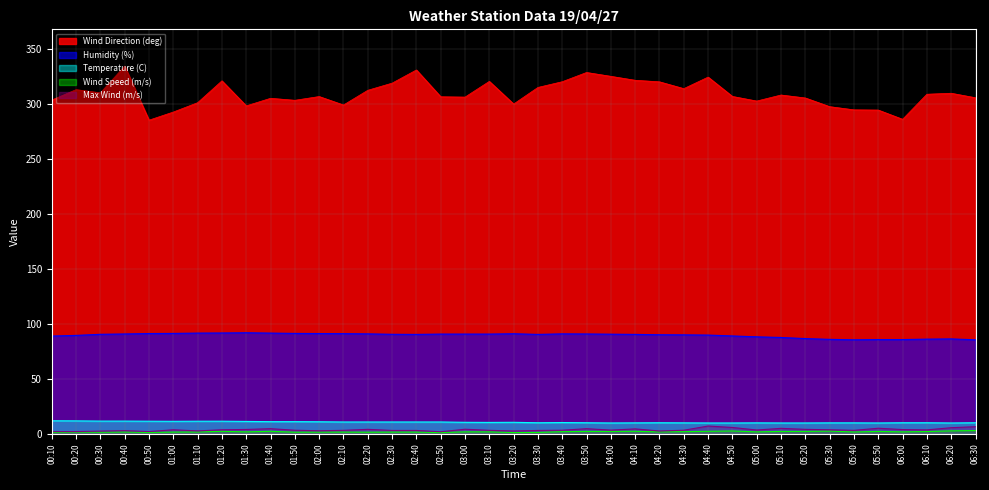

What is the label of the 32nd point from the left?

05:20